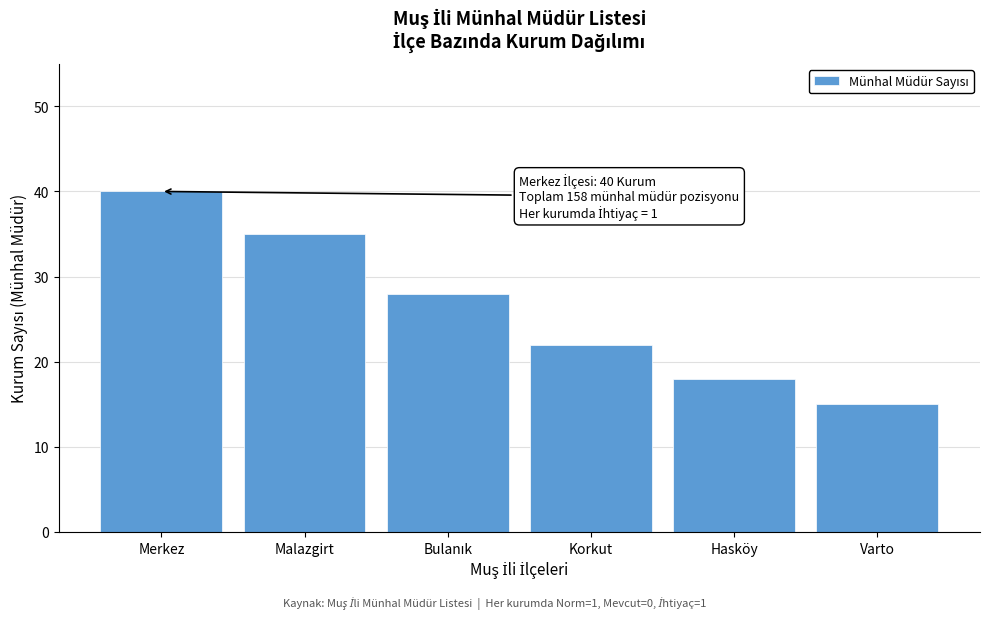

Reading right to left, list all the values displayed in this chart.

15	18	22	28	35	40